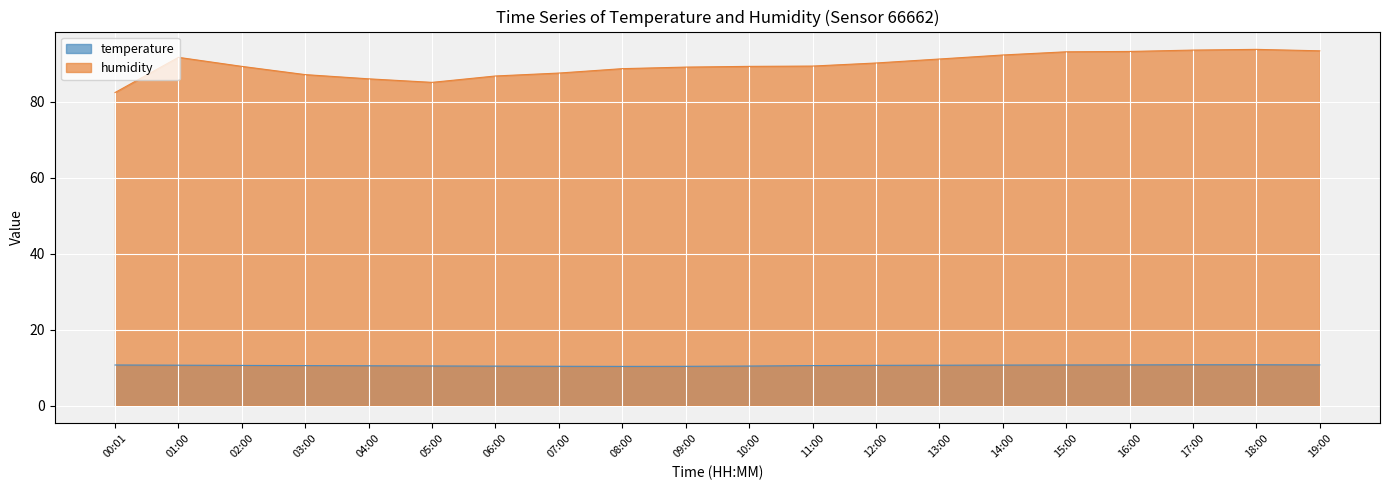

What is the minimum value shown in the chart?

10.3